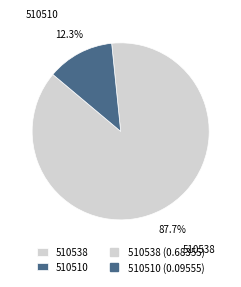

What percentage is the 510538 slice, to the nearest percent?

88%